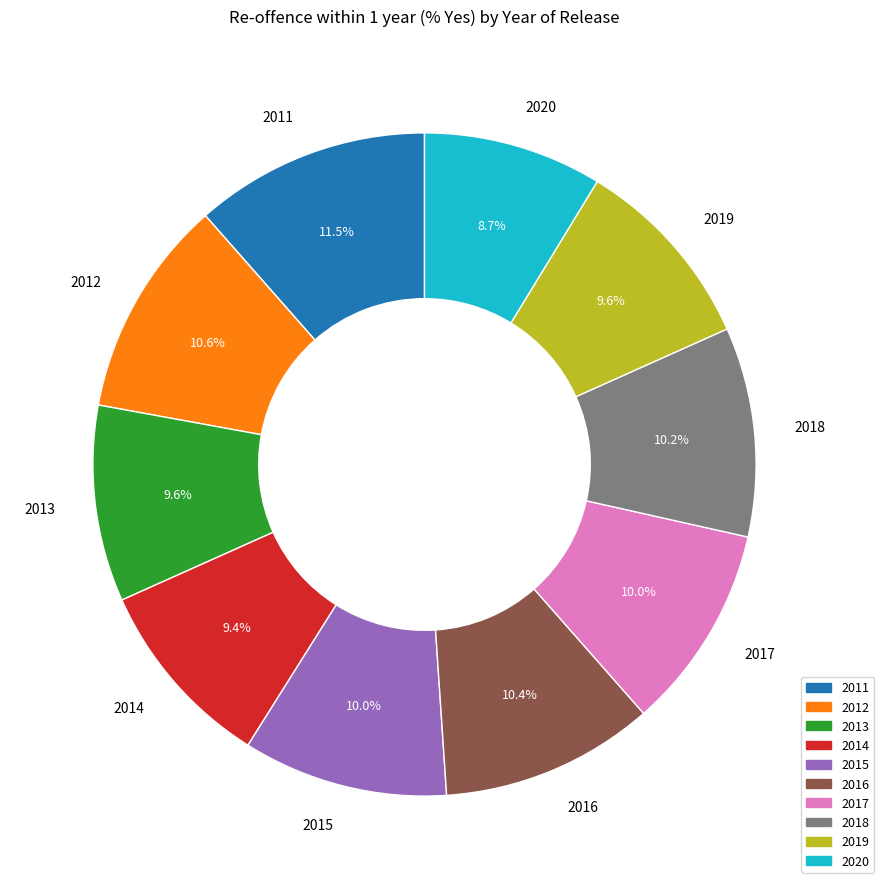

Which slice is the largest?

2011